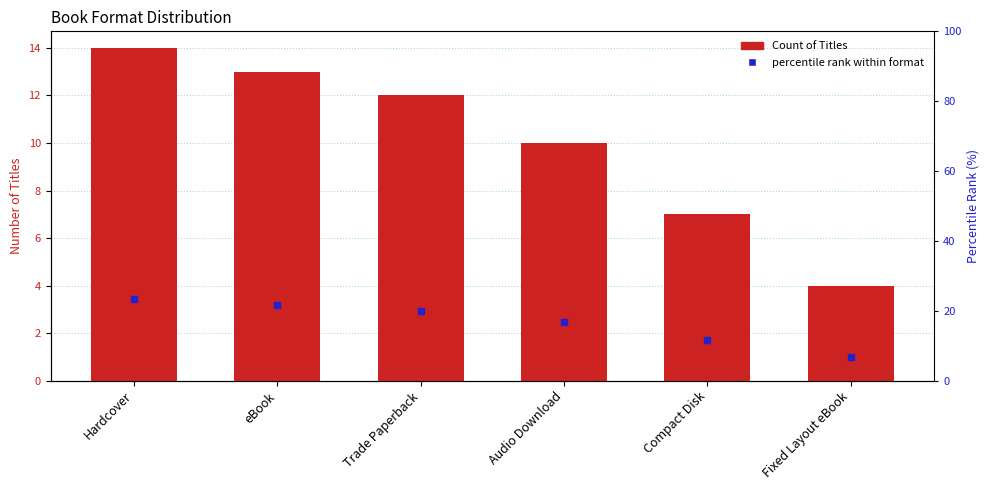

Which series has the widest spread of values?

percentile rank within format